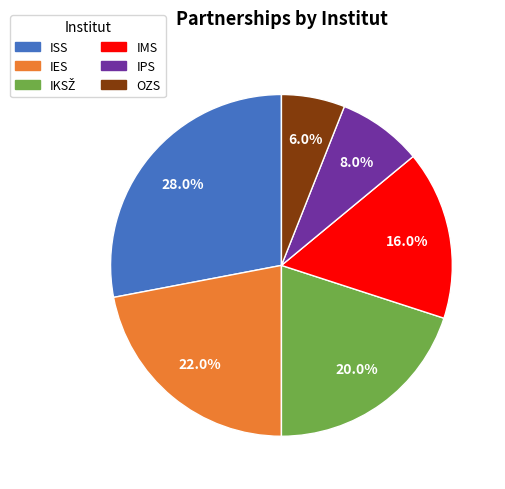

Is it true that ISS is 28% of the pie?

True